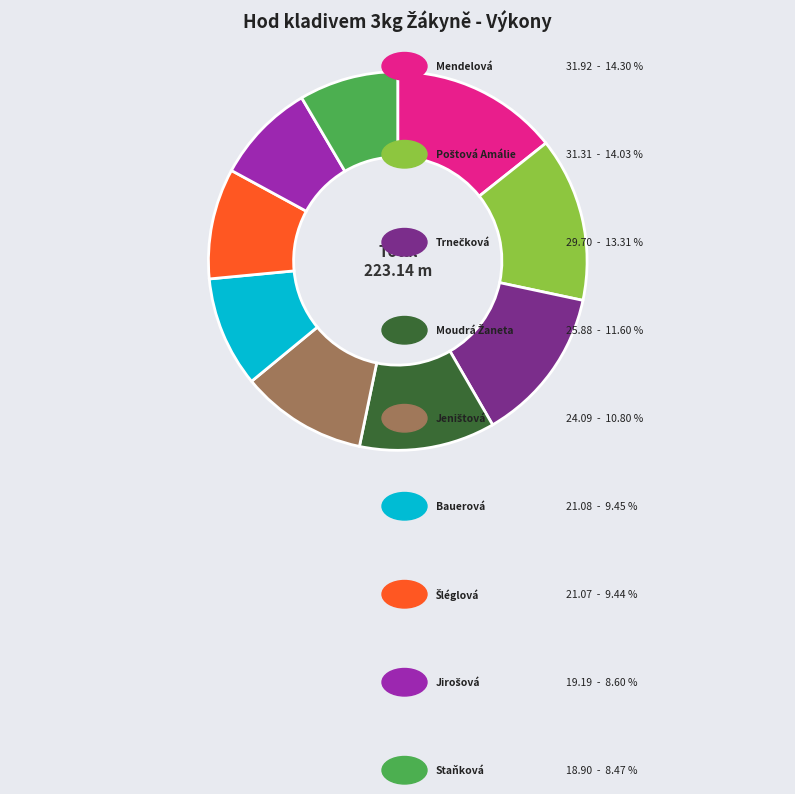

Is there any slice that represents more than half of the pie?

No